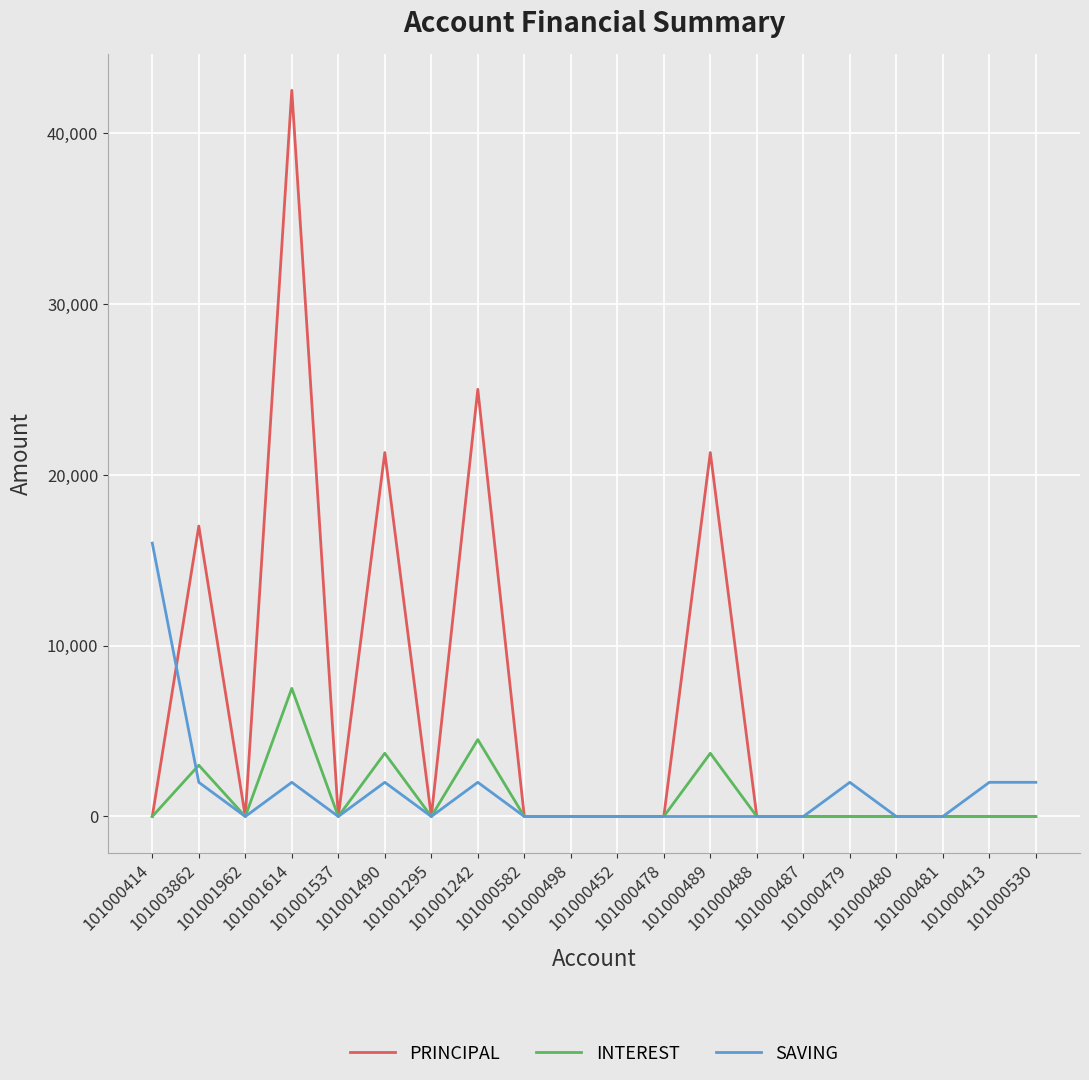

True or false: SAVING has a value of -9101 at 101000489.

False